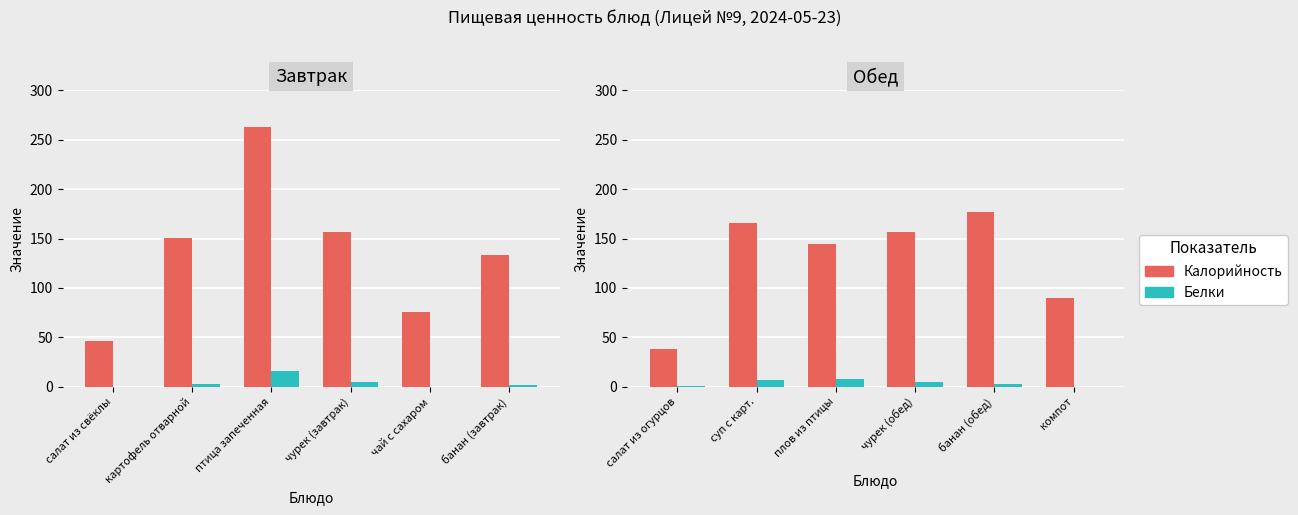

List the series in order of their peak value, highest first.

Калорийность, Белки